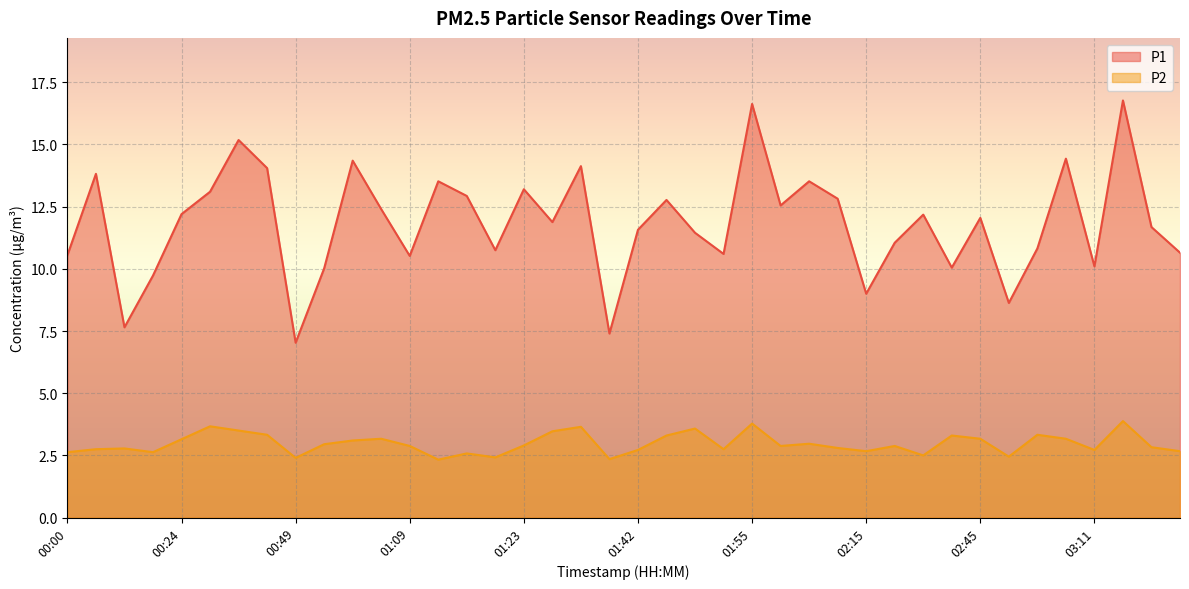

What is the approximate value of P2 at 02:48?

2.5